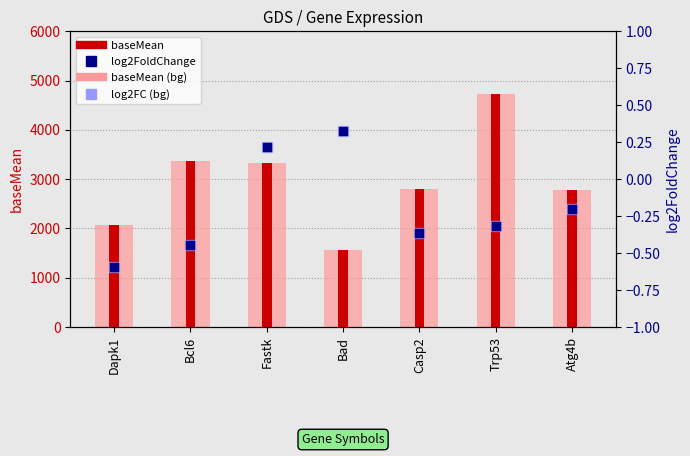

At how many categories does at least one series exceed 204?

7